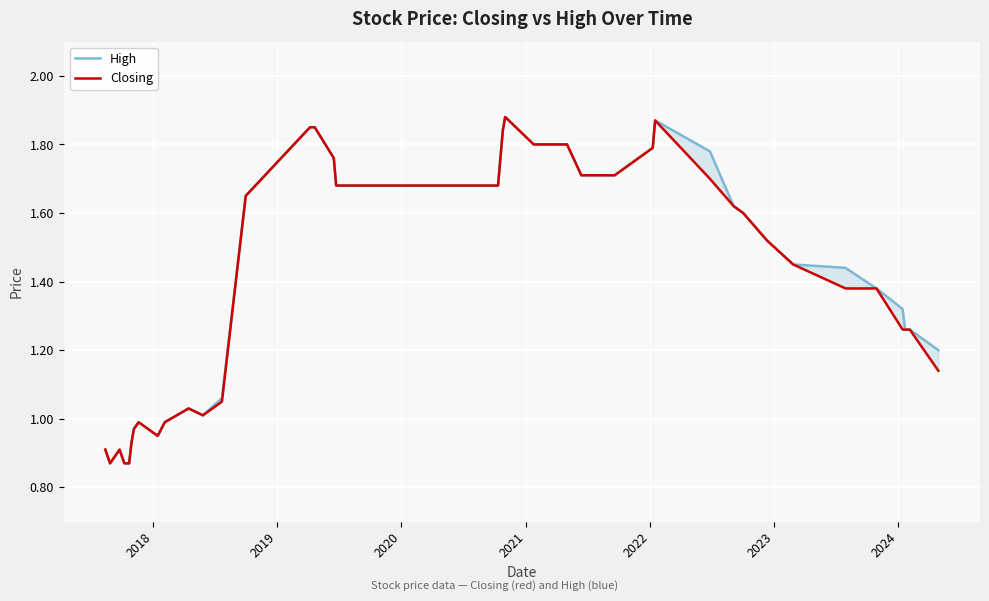

Which series has the largest total across all categories?

High